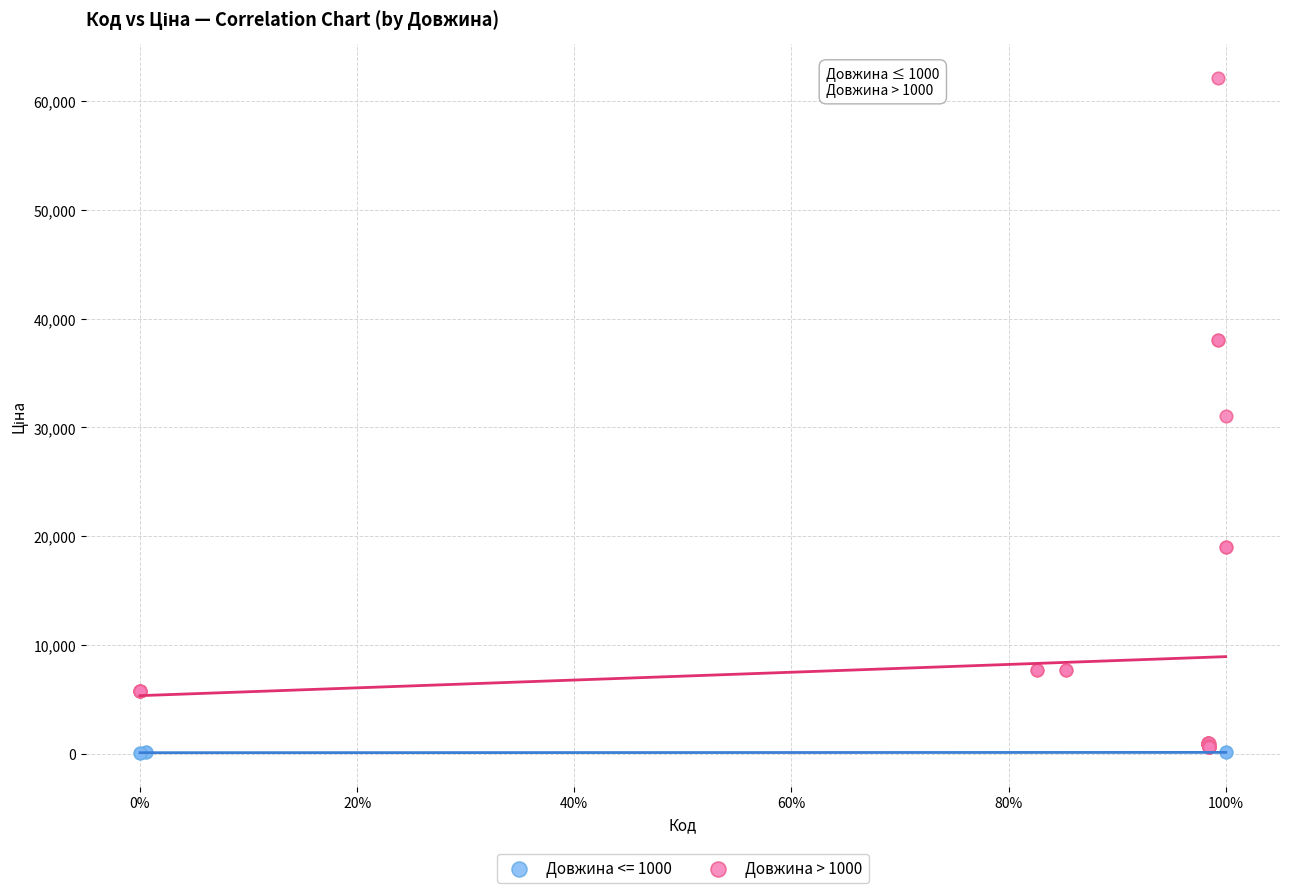

Which series has the largest Y range (max minus min)?

Довжина > 1000